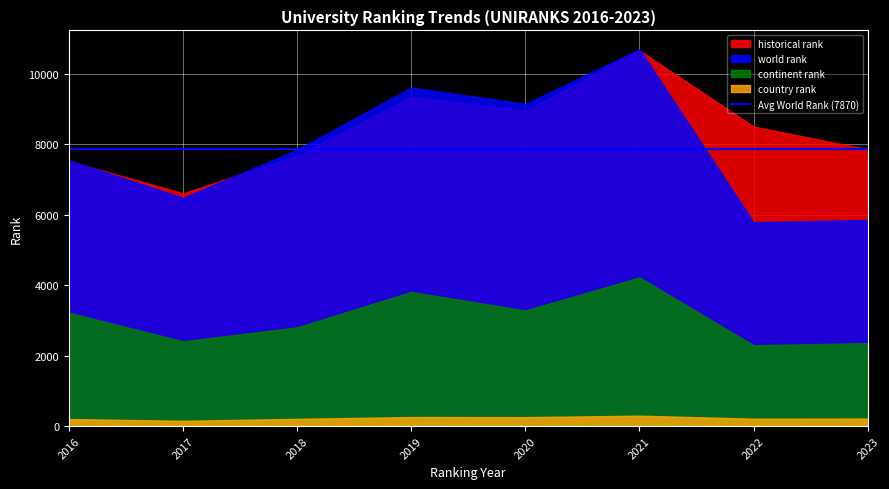

How many interior local valleys does the historical rank series have?

2